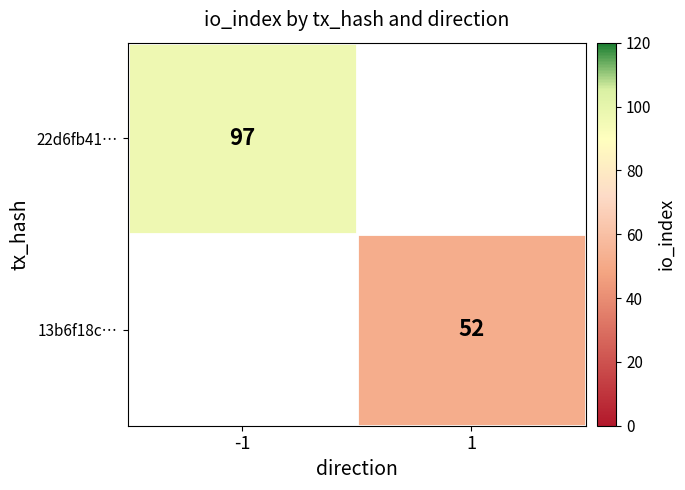

At how many categories does at least one series exceed 84?

1